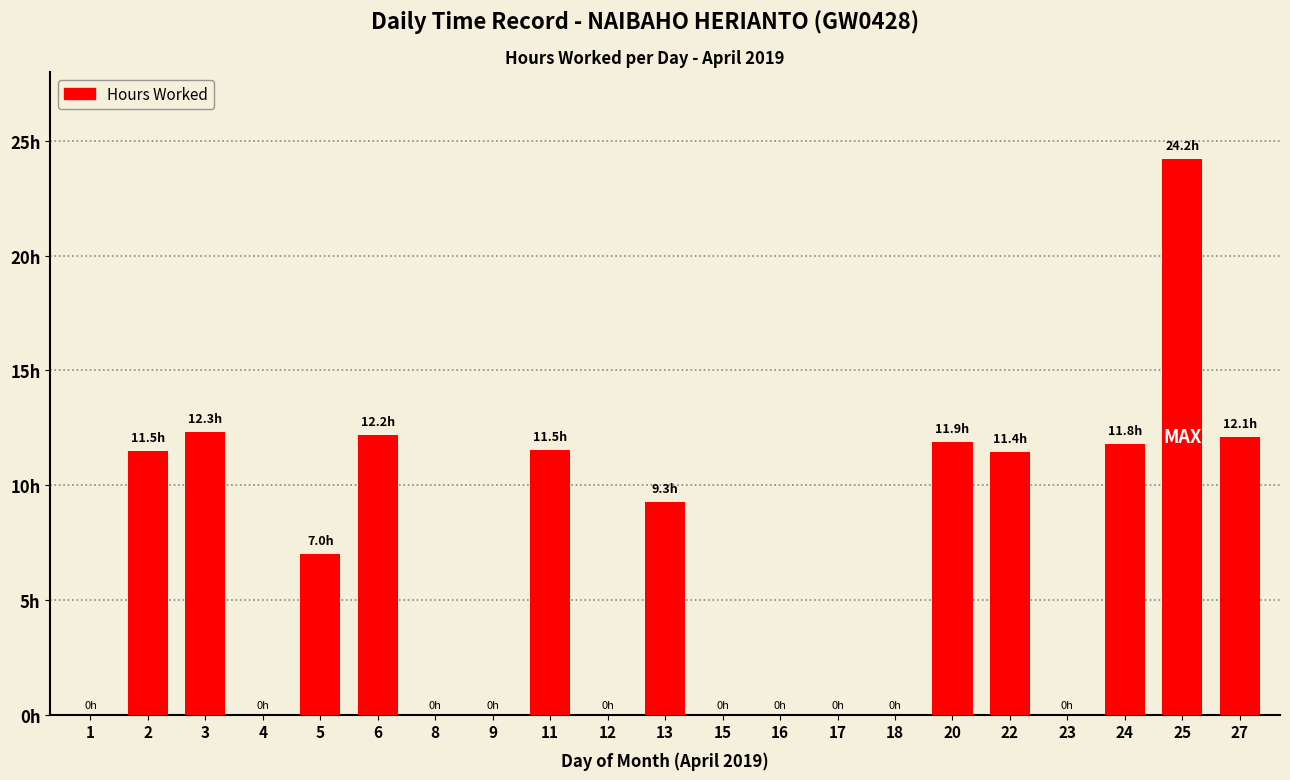

Does the chart contain stacked bars?

No